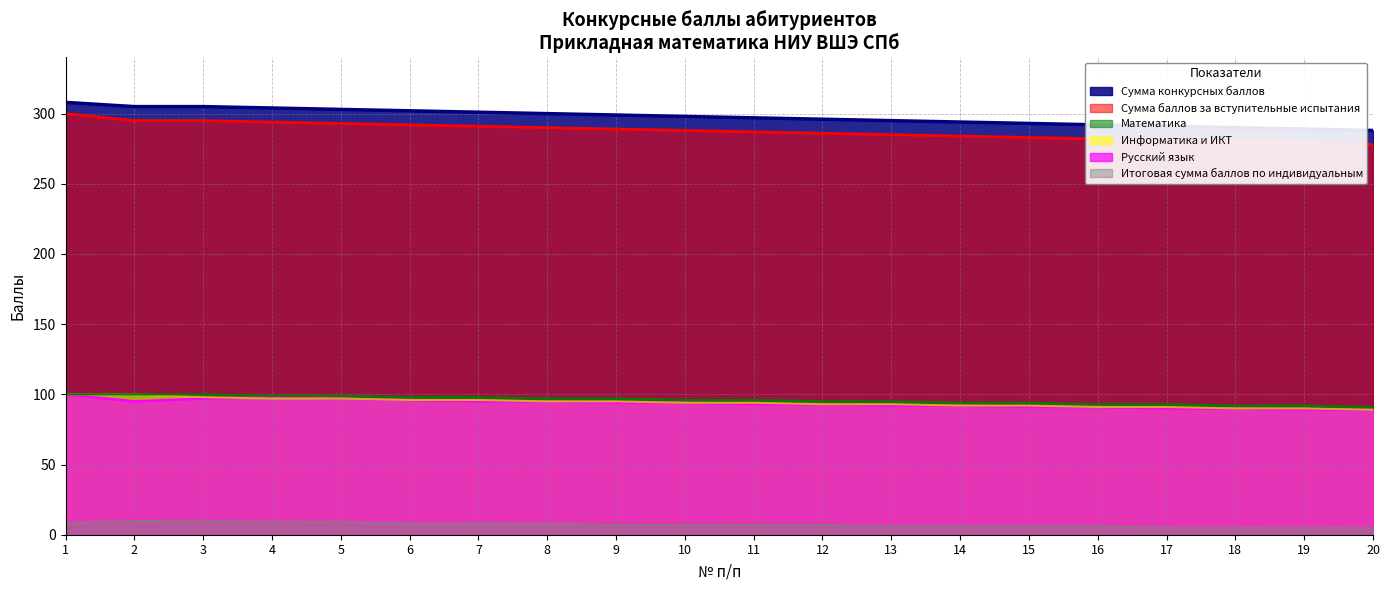

How many data points in Сумма конкурсных баллов are above 298?

9